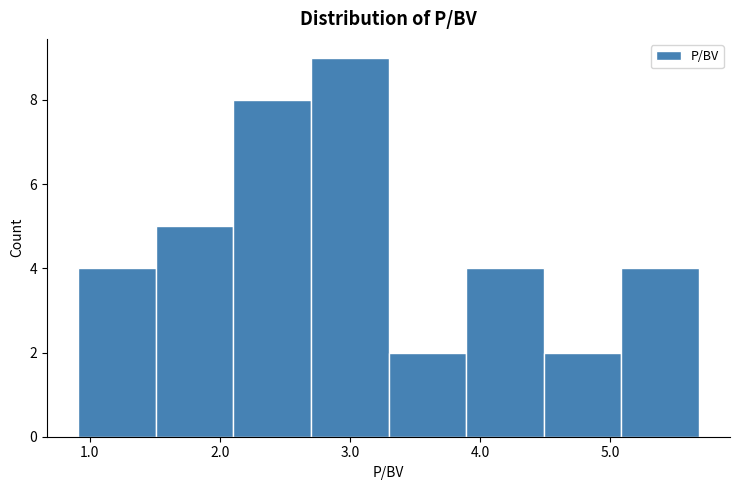

Reading left to right, transcribe this chart: for each bar, give the range it covers on the x-axis and its height. Neither the bar edges nor the heights are printed on the chart, so give them approximately, as read against the axes.

0.9 to 1.5: 4
1.5 to 2.1: 5
2.1 to 2.7: 8
2.7 to 3.3: 9
3.3 to 3.9: 2
3.9 to 4.5: 4
4.5 to 5.1: 2
5.1 to 5.7: 4